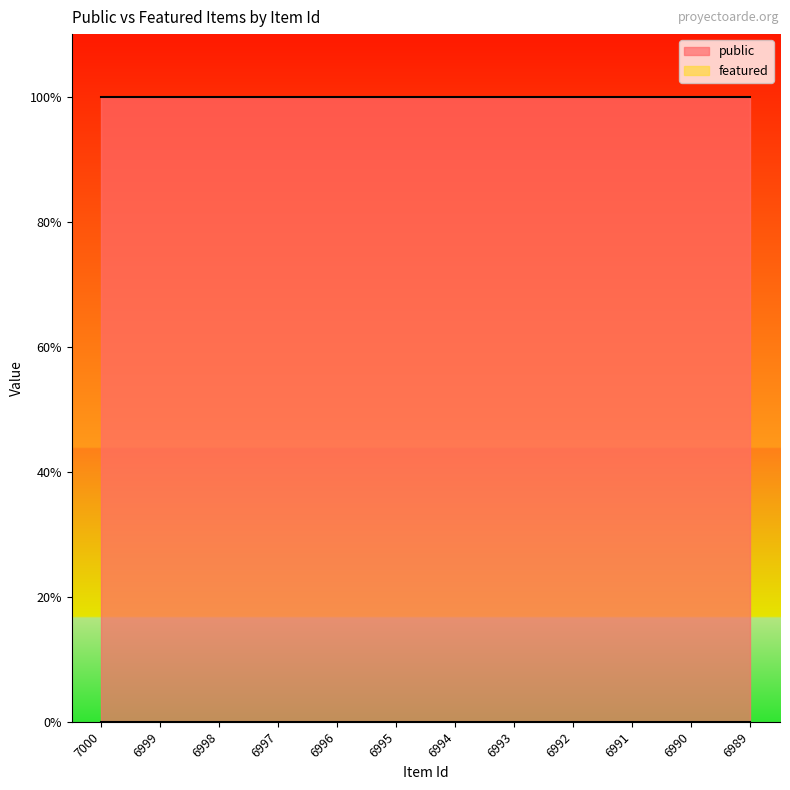

The value of public at 6992 is 2. True or false?

False